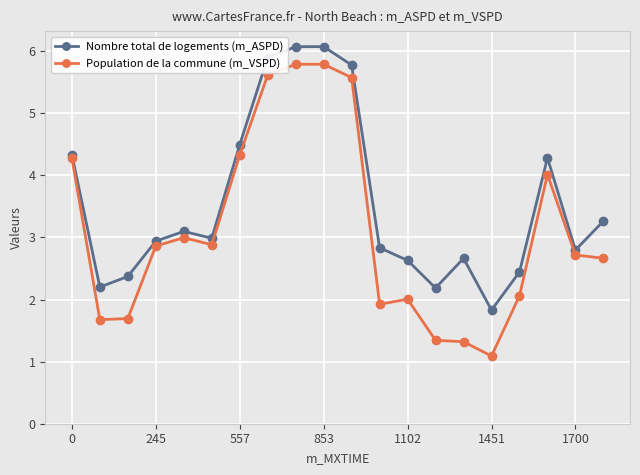

Rank the series by their maximum value, from highest to lowest.

Nombre total de logements (m_ASPD), Population de la commune (m_VSPD)